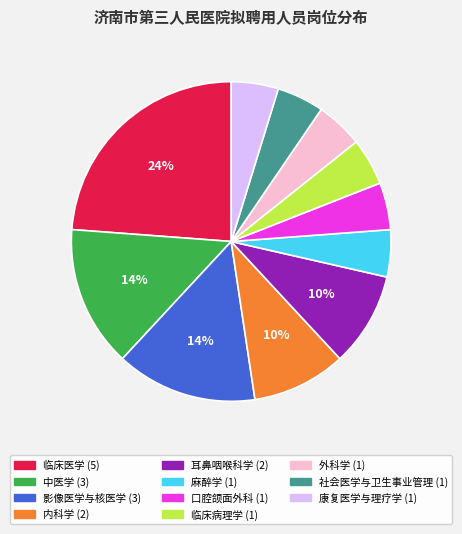

How many segments does this pie chart have?

11